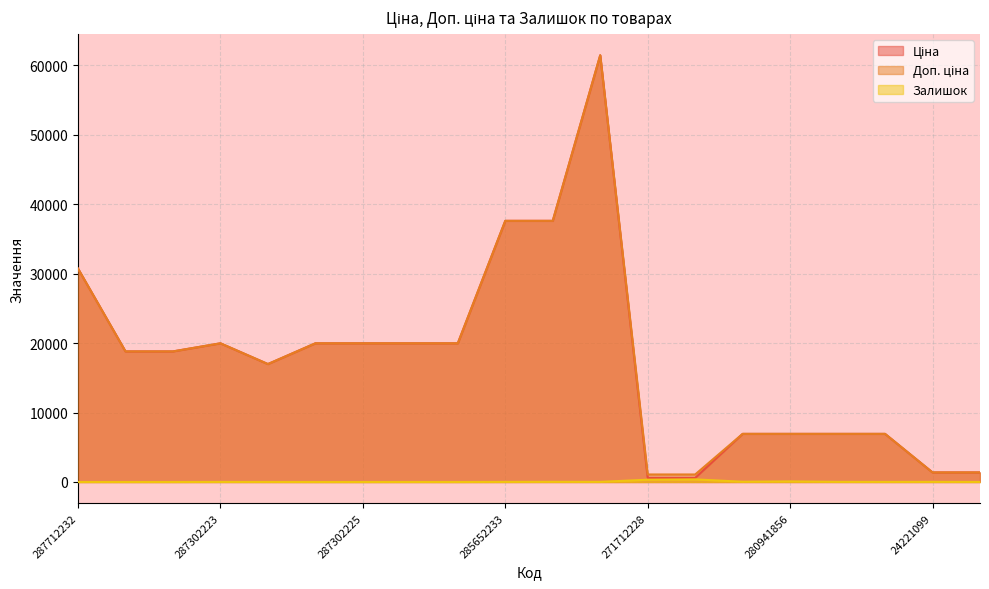

Reading right to left, extract all data points from this chart.

Ціна: 24221043=1375.4	24221099=1375.4	280941739=6925.7	280941824=6925.7	280941856=6925.7	280941901=6925.7	271712227=589.9	271712228=589.9	285672232=61434.3	285652231=37593.6	285652233=37593.6	287301833=19964.2	287302224=19964.2	287302225=19964.2	287302226=19964.2	287292222=16976.3	287302223=19964.2	287692231=18796.8	287692233=18796.8	287712232=30717.1
Доп. ціна: 24221043=1375.0	24221099=1375.0	280941739=6925.7	280941824=6925.7	280941856=6925.7	280941901=6925.7	271712227=1081.7	271712228=1081.7	285672232=61434.3	285652231=37593.6	285652233=37593.6	287301833=19964.2	287302224=19964.2	287302225=19964.2	287302226=19964.2	287292222=16976.3	287302223=19964.2	287692231=18796.8	287692233=18796.8	287712232=30717.1
Залишок: 24221043=4.0	24221099=16.0	280941739=12.0	280941824=17.0	280941856=81.0	280941901=34.0	271712227=374.0	271712228=328.0	285672232=16.0	285652231=23.0	285652233=13.0	287301833=0.0	287302224=3.0	287302225=0.0	287302226=0.0	287292222=5.0	287302223=7.0	287692231=0.0	287692233=0.0	287712232=0.0